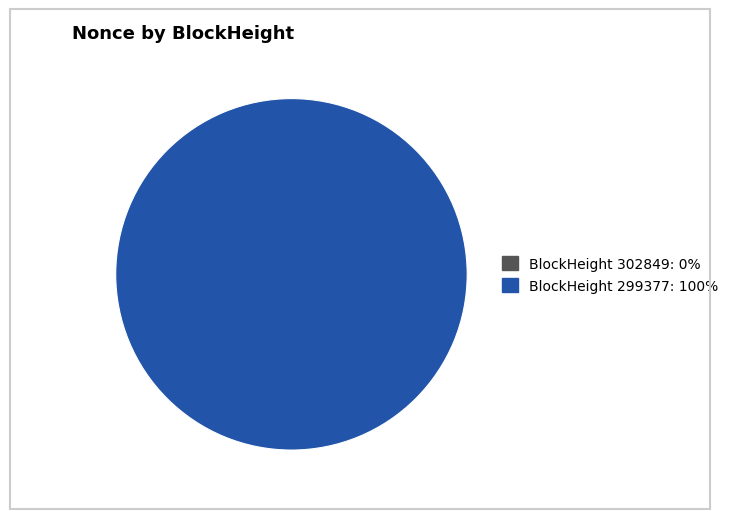

Is the sum of 302849 and 299377 greater than half?

Yes